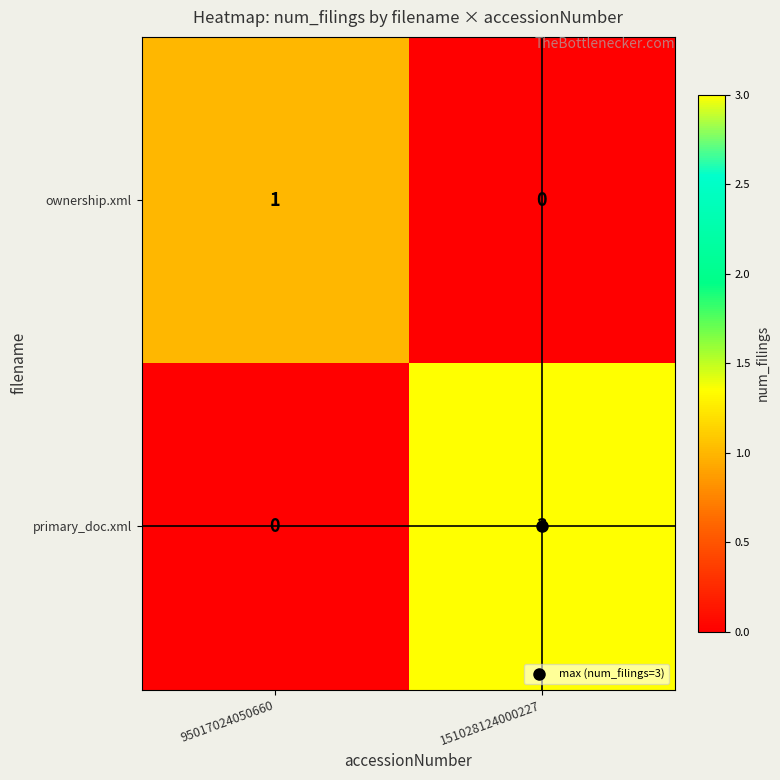

Which category has the lowest value in the primary_doc.xml series?

95017024050660